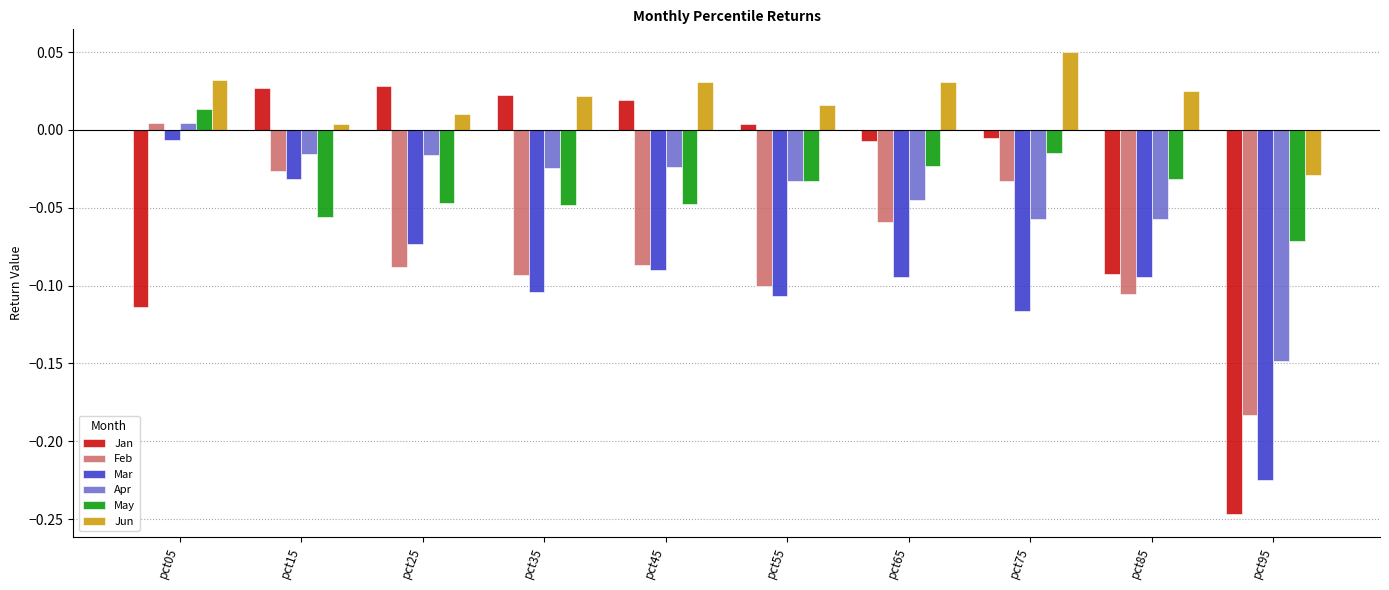

How many groups of bars are there?

10